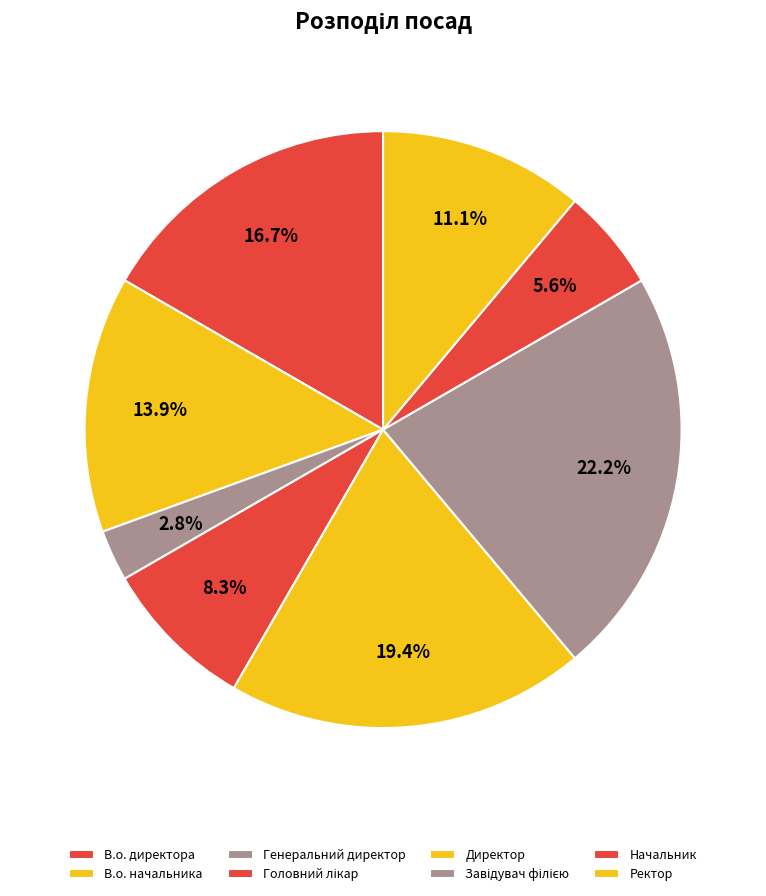

What is the largest slice in the pie chart?

Завідувач філією